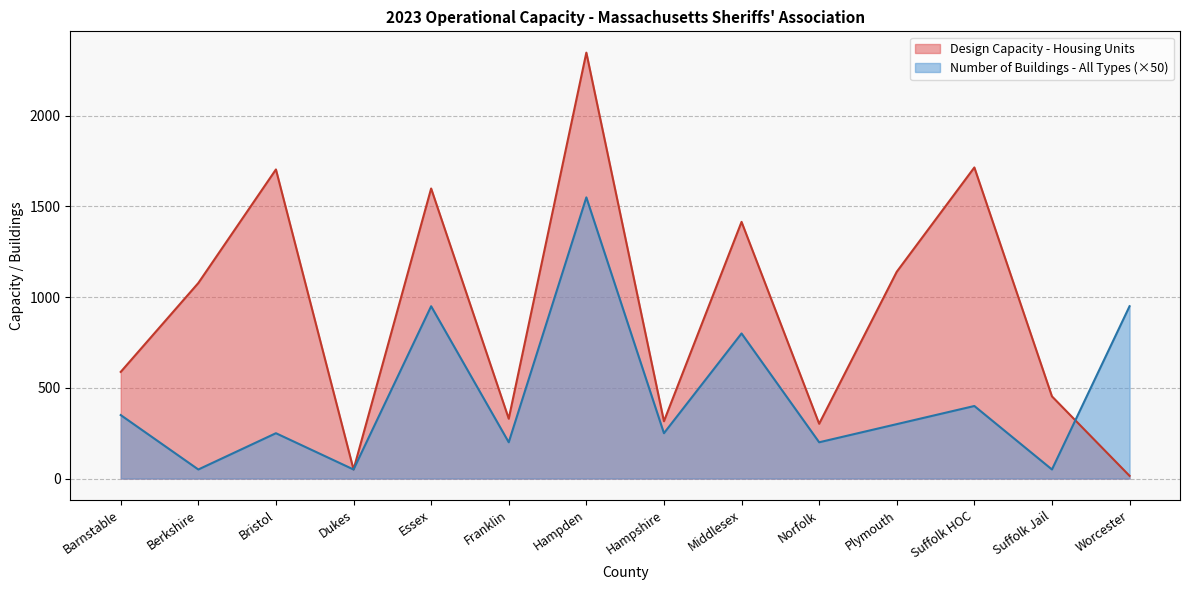

Between Barnstable and Hampshire, which is larger?

Barnstable